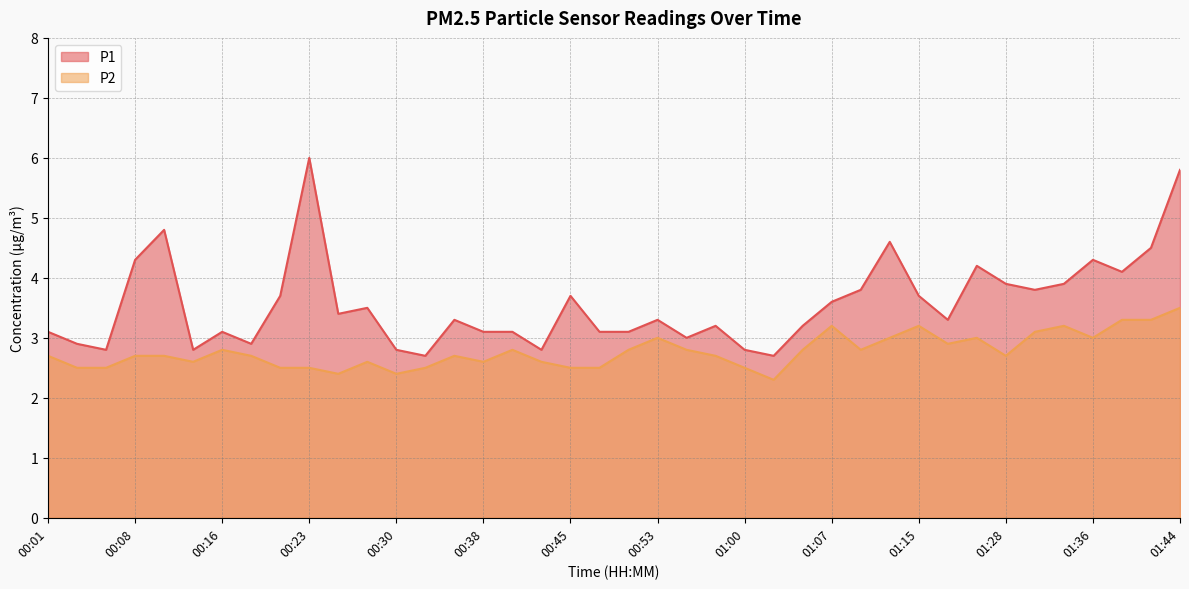

True or false: P1 has more than 1 points higher than both neighbors.

True